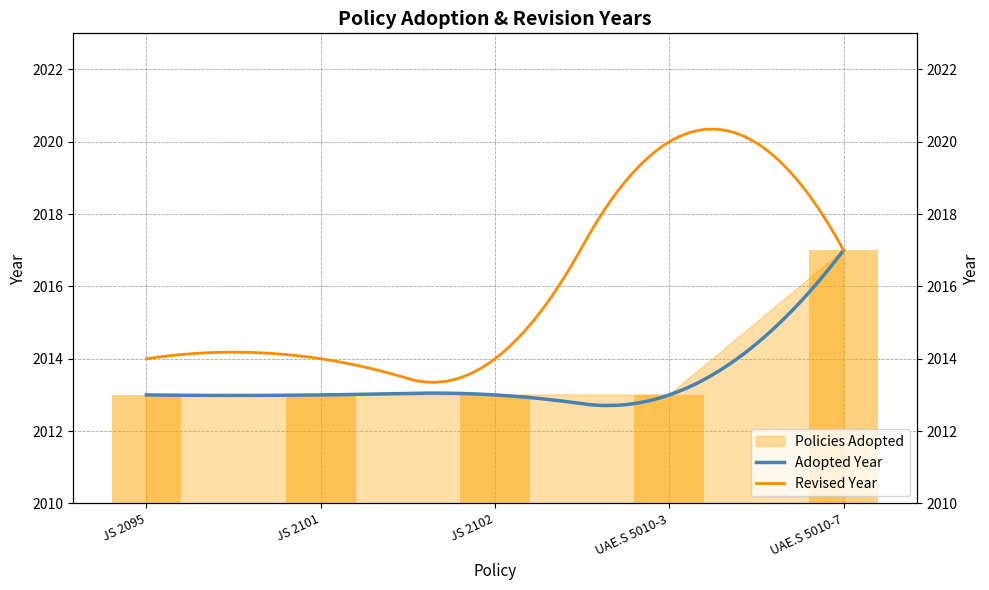

What is the value of the 3rd bar from the left?

2013